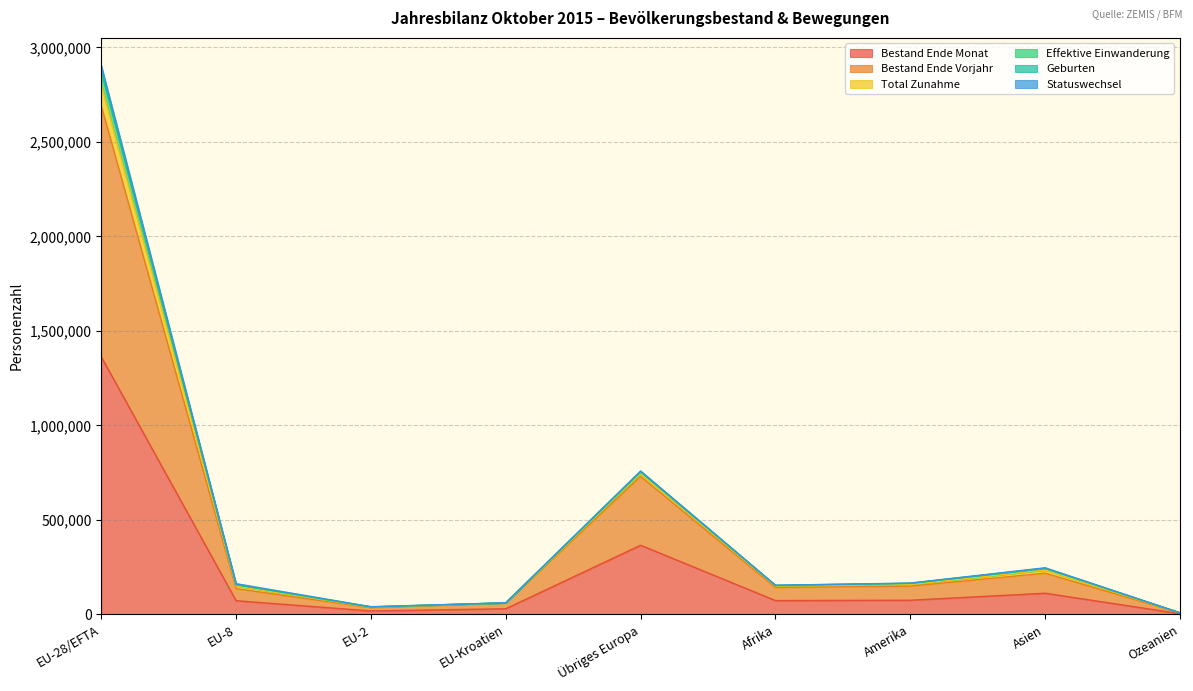

Is the value of Bestand Ende Monat at Ozeanien greater than the value of Total Zunahme at Afrika?

No